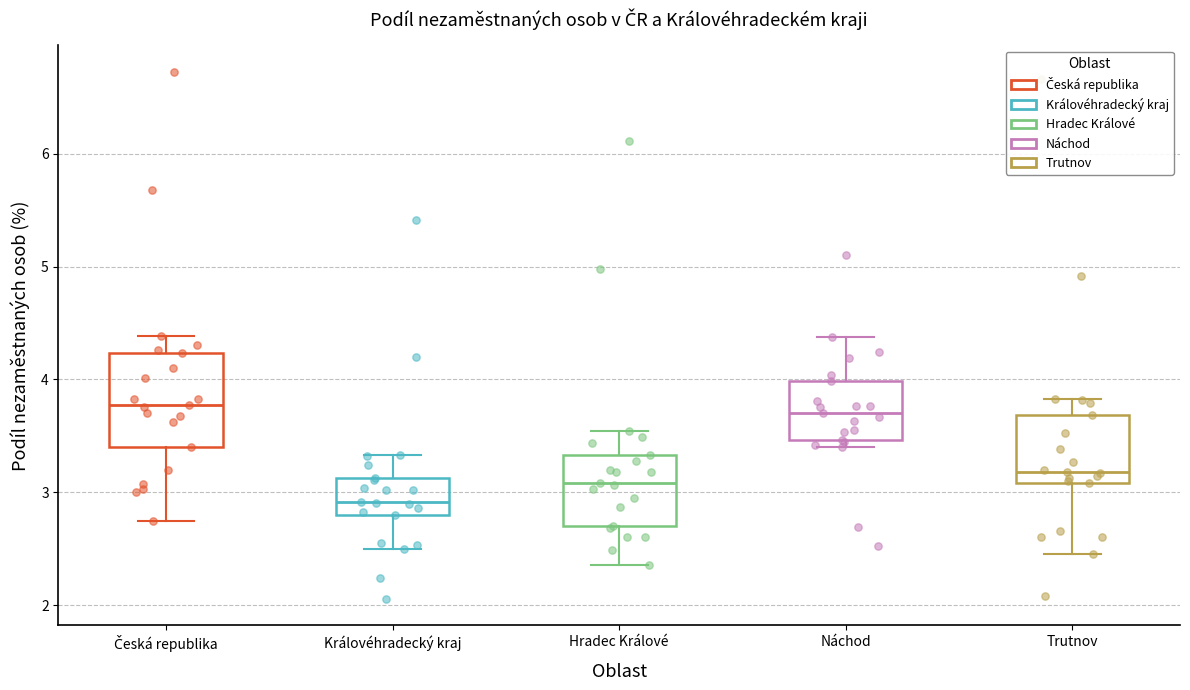

Where does the upper whisker of the box for Náchod end on the y-axis? The values are not printed on the chart, so give them approximately, as read against the axis.

4.4